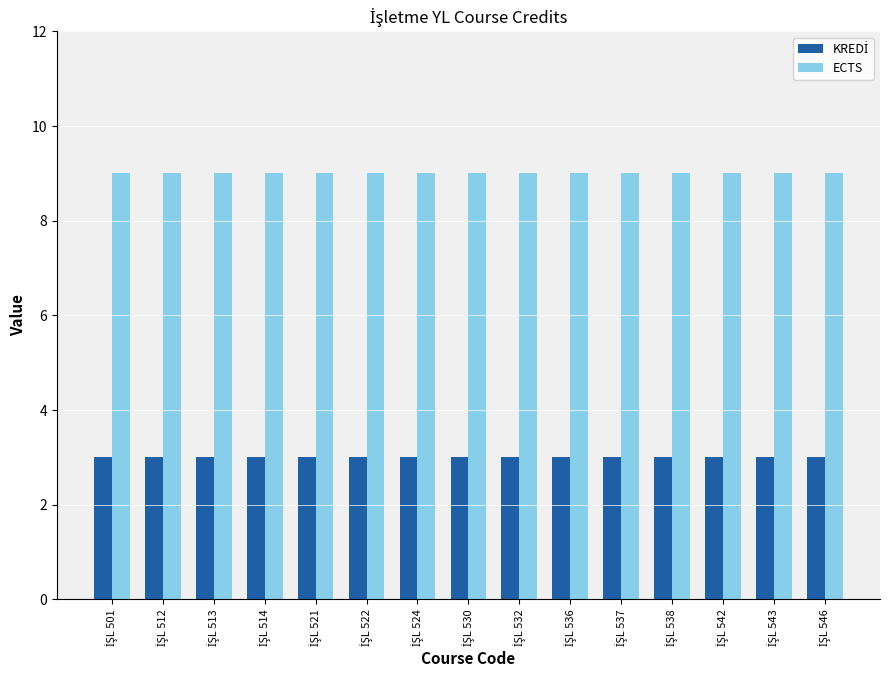

Which series has the largest total across all categories?

ECTS